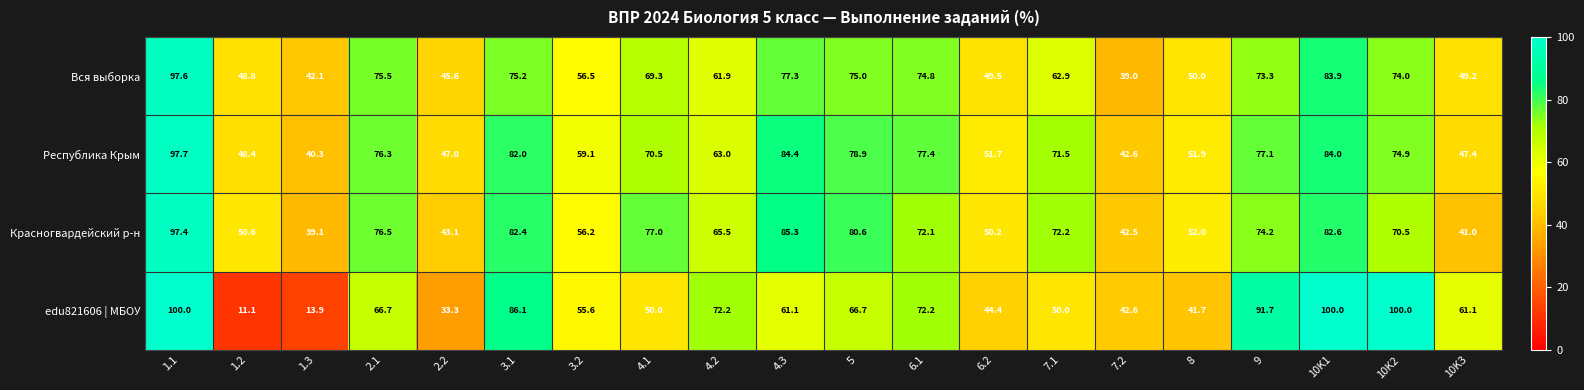

At which label is Республика Крым closest to 69?

4.1